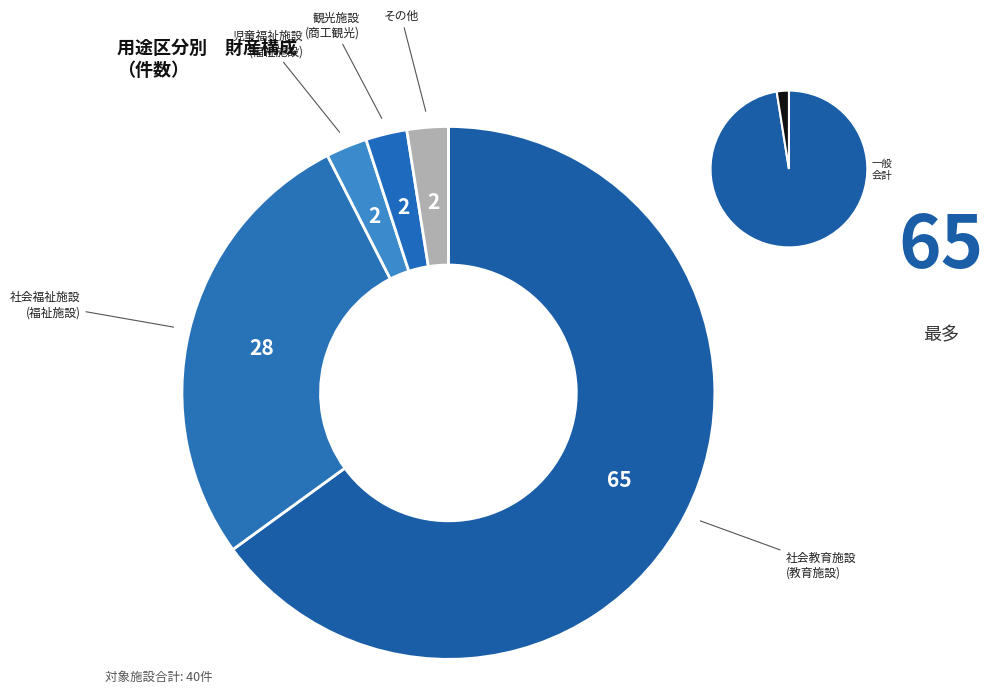

To the nearest percent, what portion does 商工観光施設　観光施設 represent?

2%